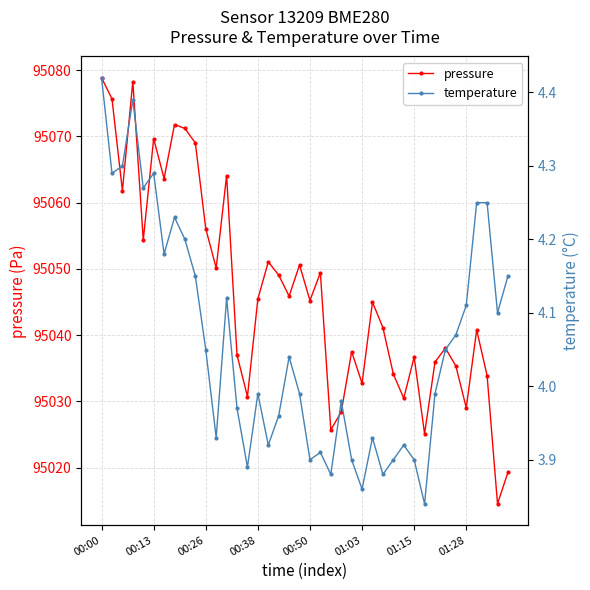

How many values in the temperature series exceed 4?

20